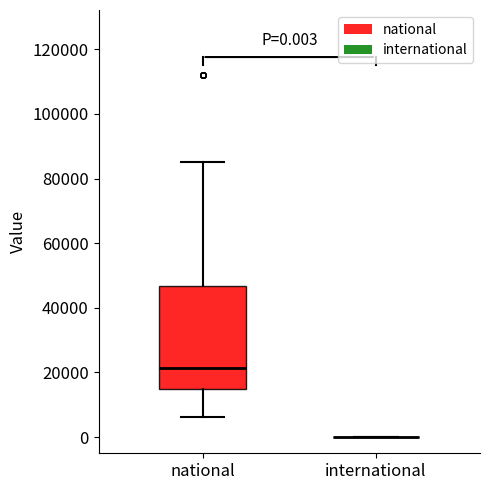

Comparing the boxes themselves (not the whiskers), which one is the tallest?

national